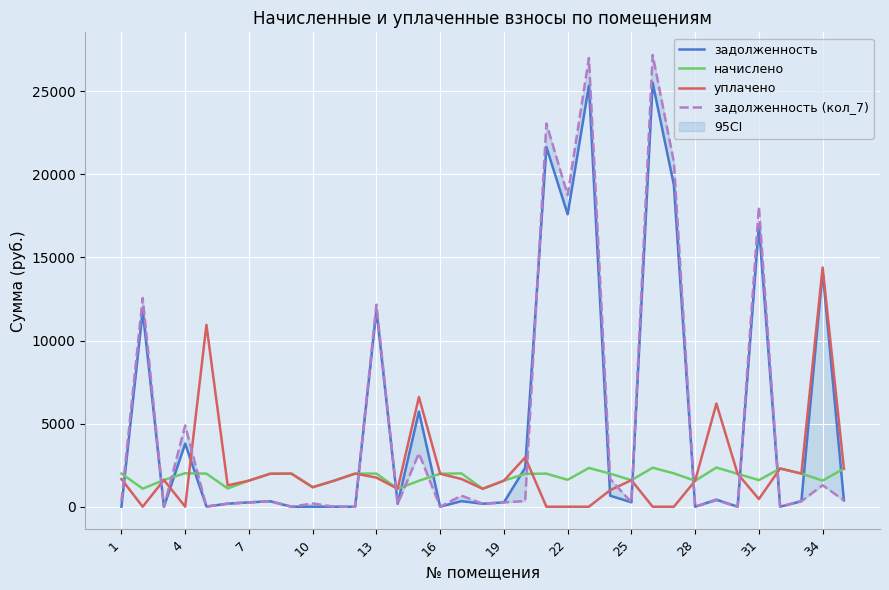

What is the highest value of the уплачено series?

14400.1